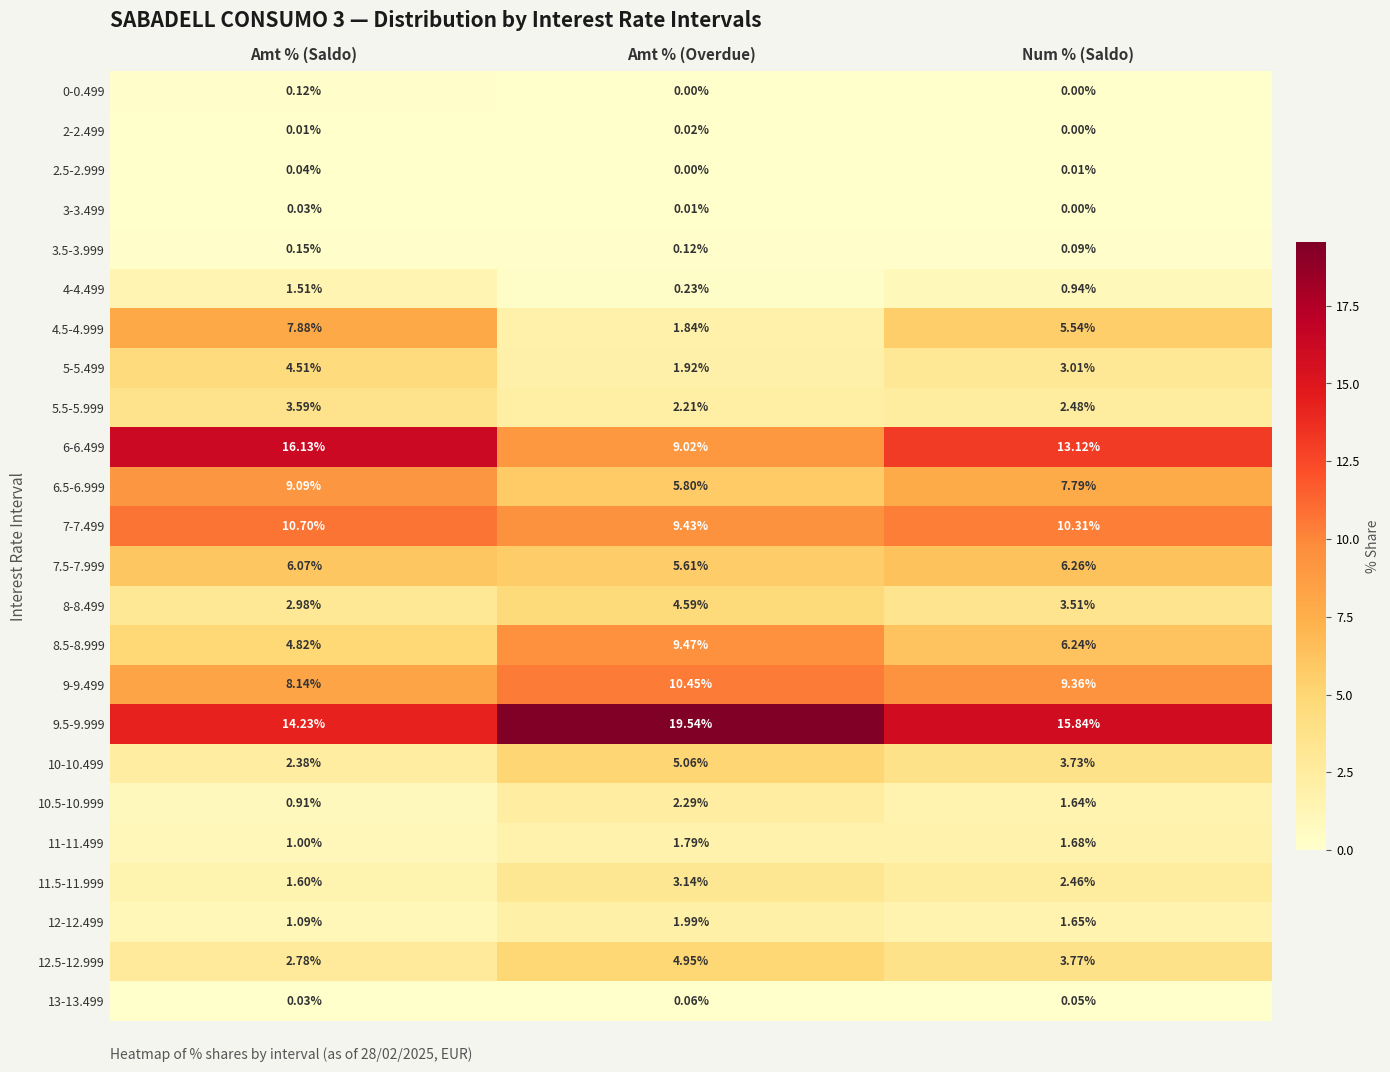

At how many categories does at least one series exceed 4?

3